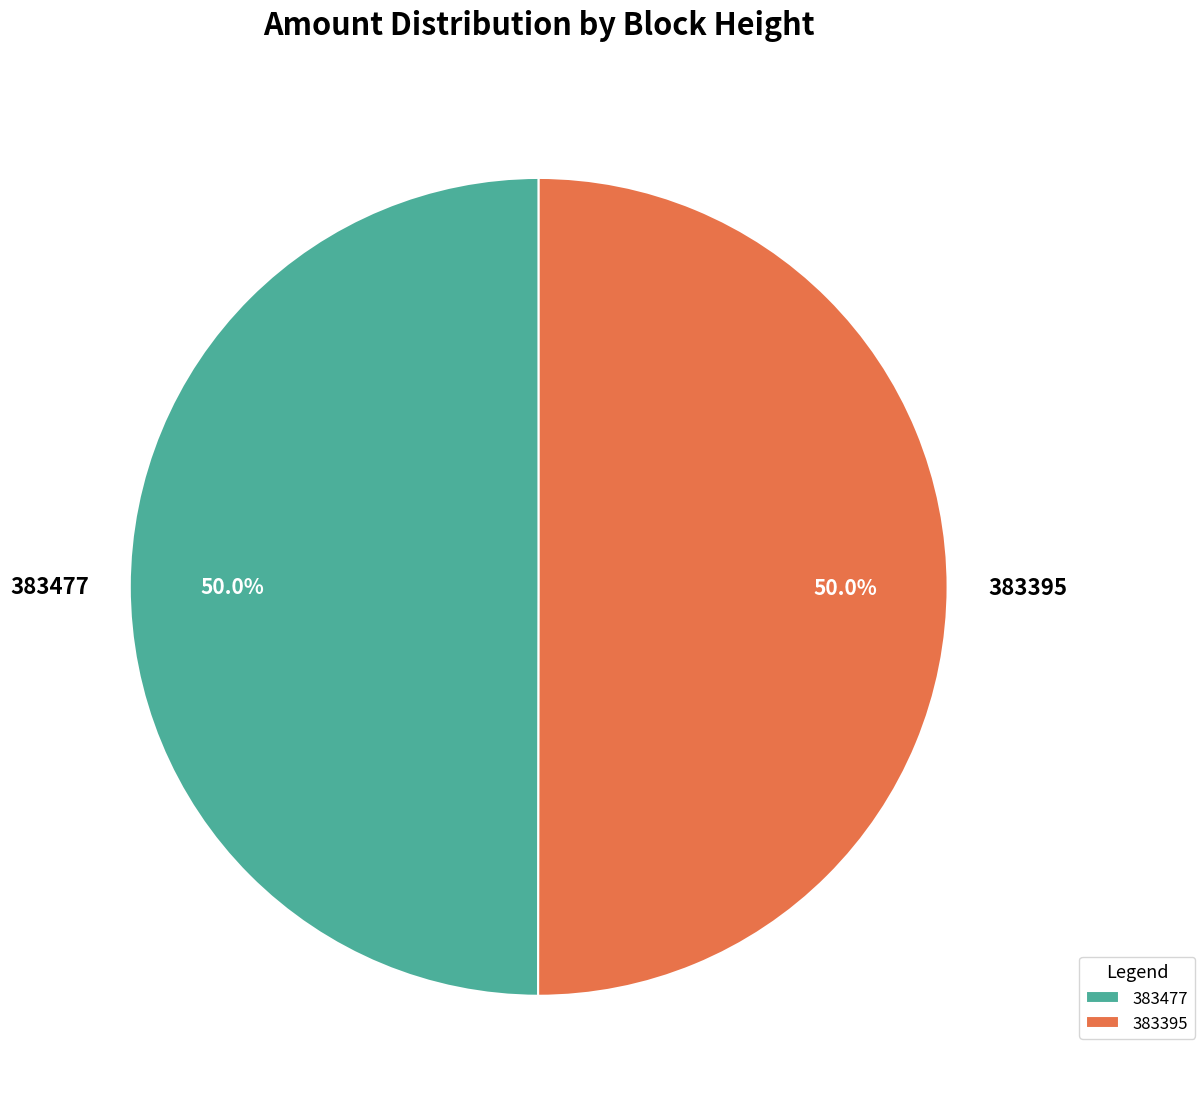

Approximately how many times larger is the value at 383477 compared to 383395?

1.0